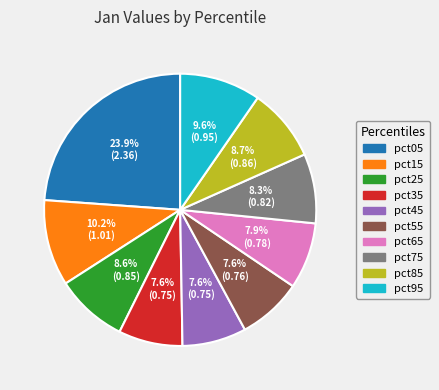

True or false: pct65 accounts for 22% of the total.

False